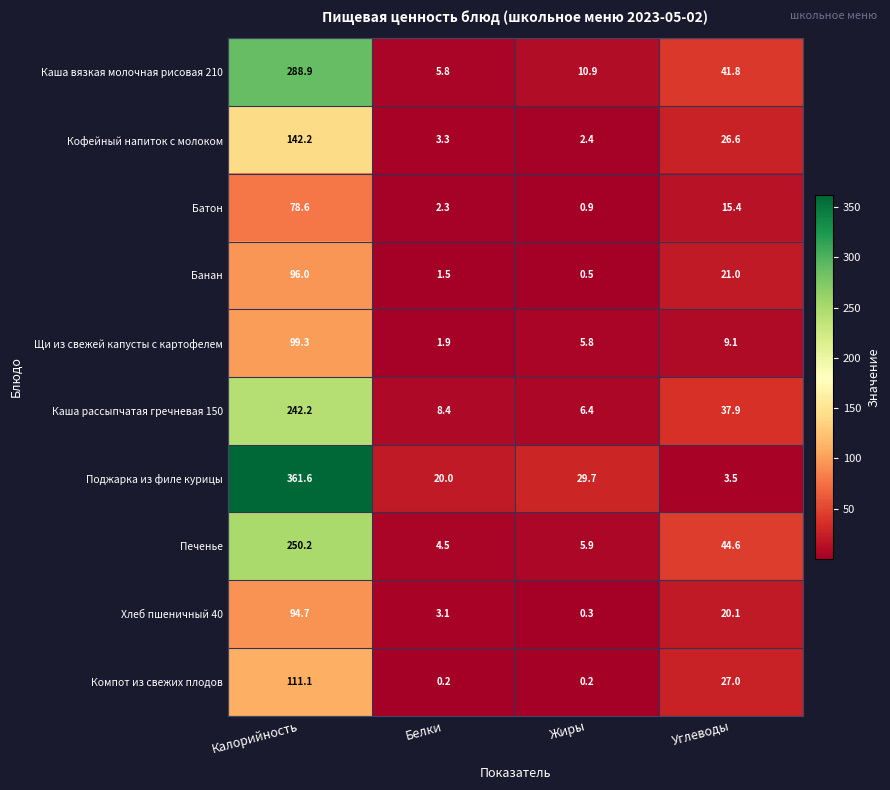

What is the minimum value shown in the chart?

0.2